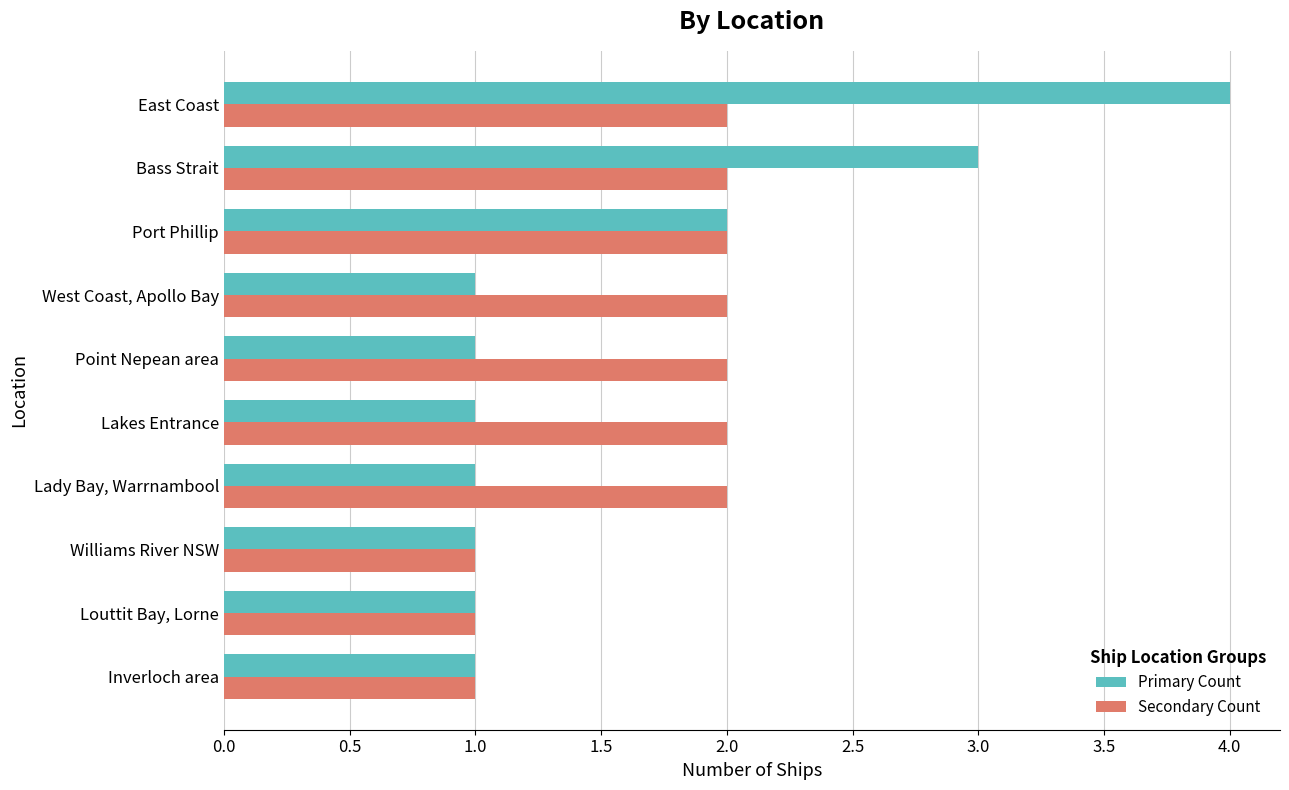

List the series in order of their peak value, lowest first.

Secondary Count, Primary Count